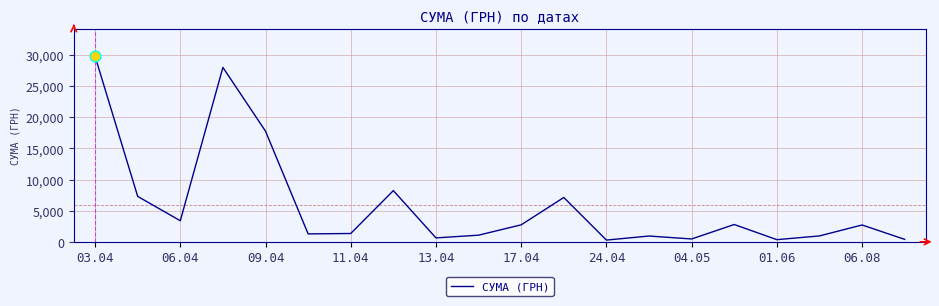

What is the difference between the maximum and minimum values?

29485.0